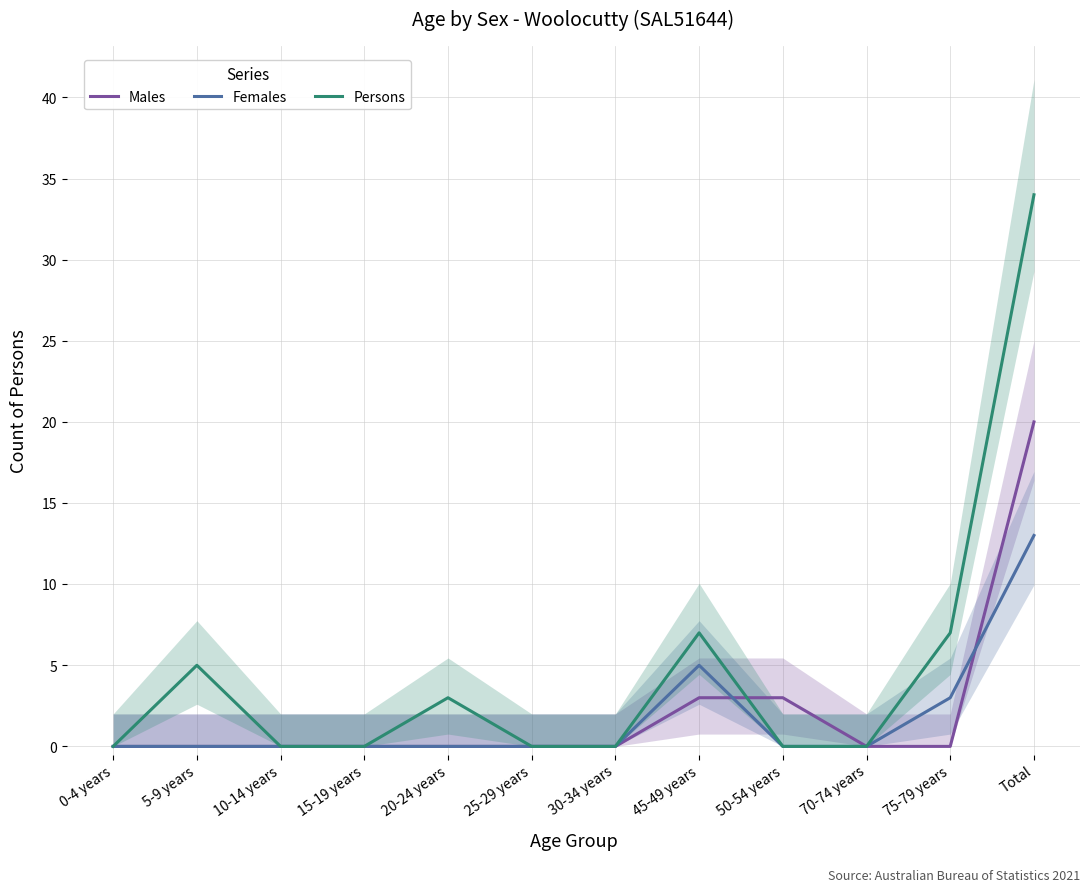

What is the difference between the maximum and second lowest values in the Females series?

13